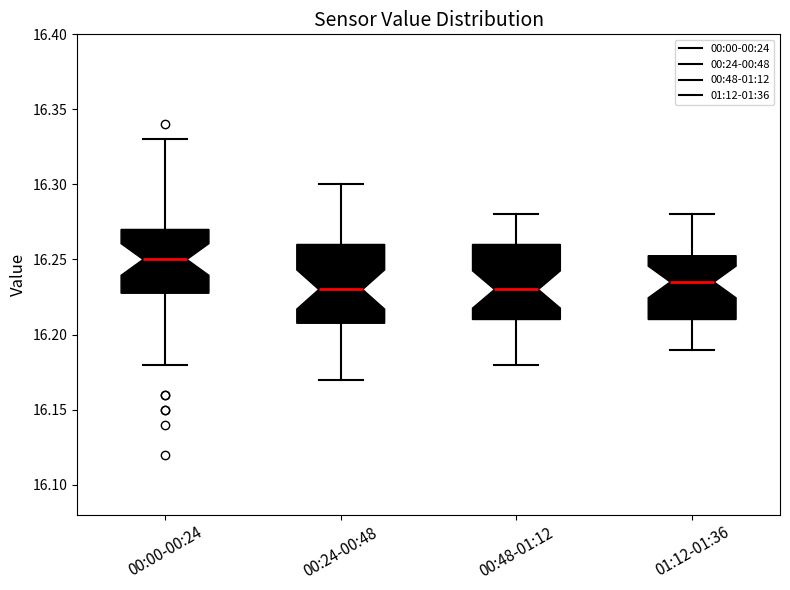

Which box has the highest median line?

00:00-00:24